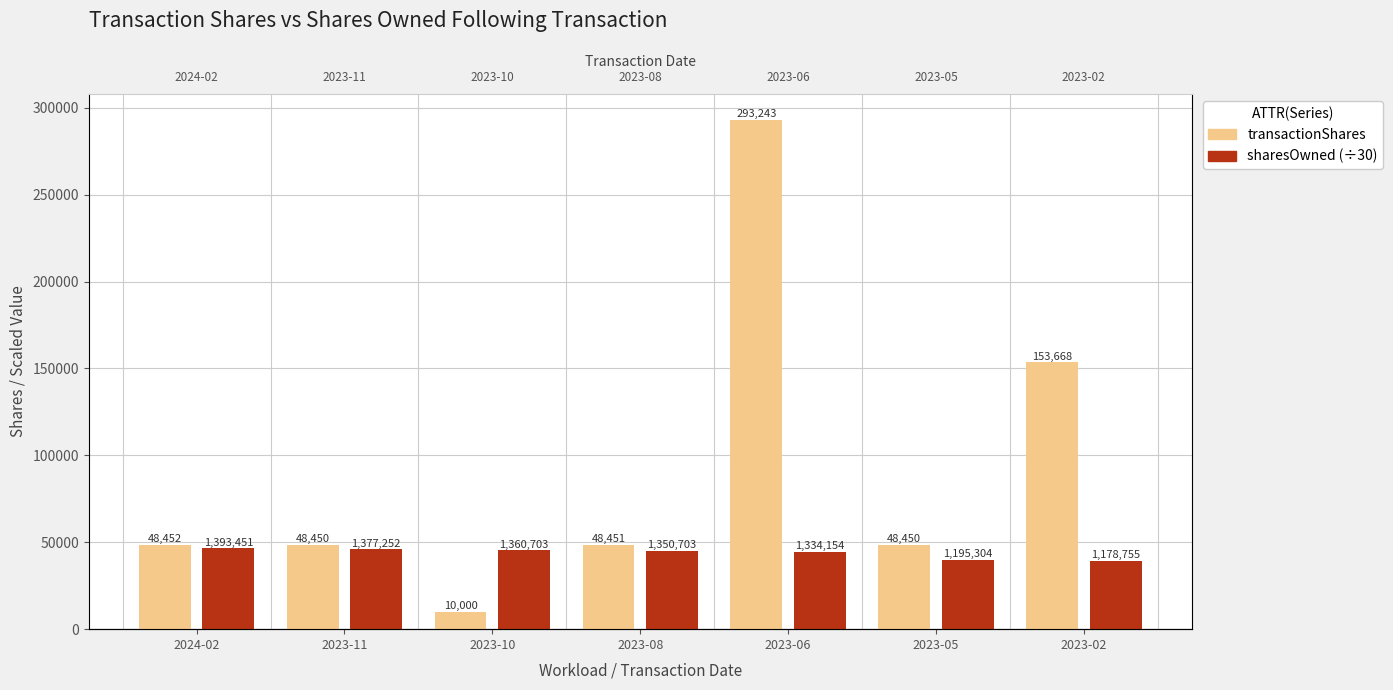

Is it true that sharesOwned (÷30) equals 45908.4 at 2023-11?

True